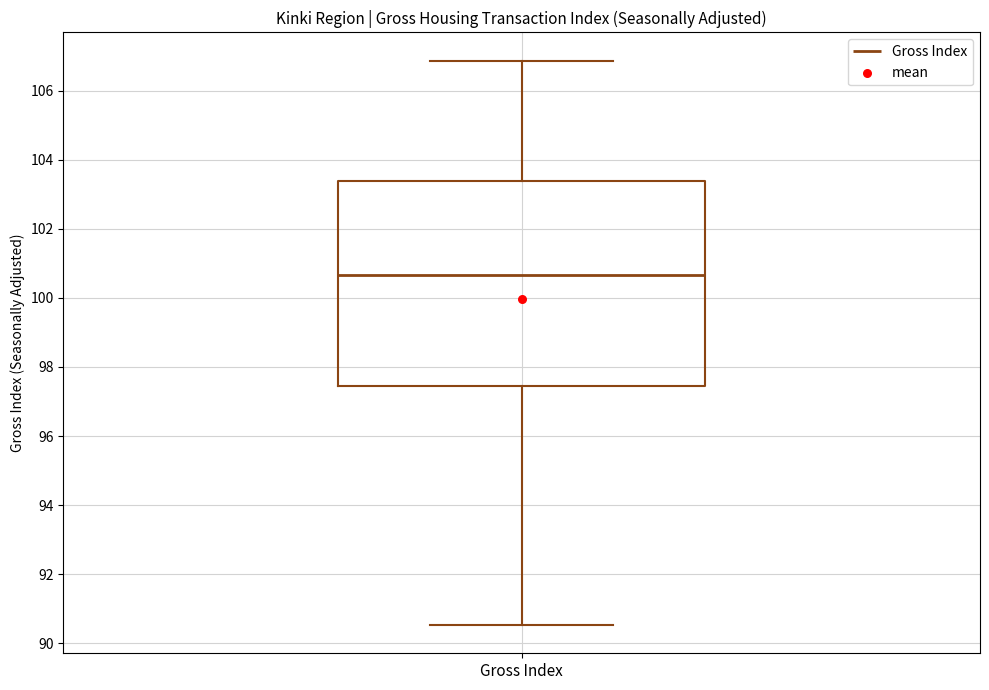

Transcribe this box plot: give where the median line is, the range the box spans, and where the two whiskers end, as read against the y-axis. The values are not printed on the chart, so give them approximately, as read against the axis.

median 100.6, box 97.4 to 103.4, whiskers 90.6 to 106.8